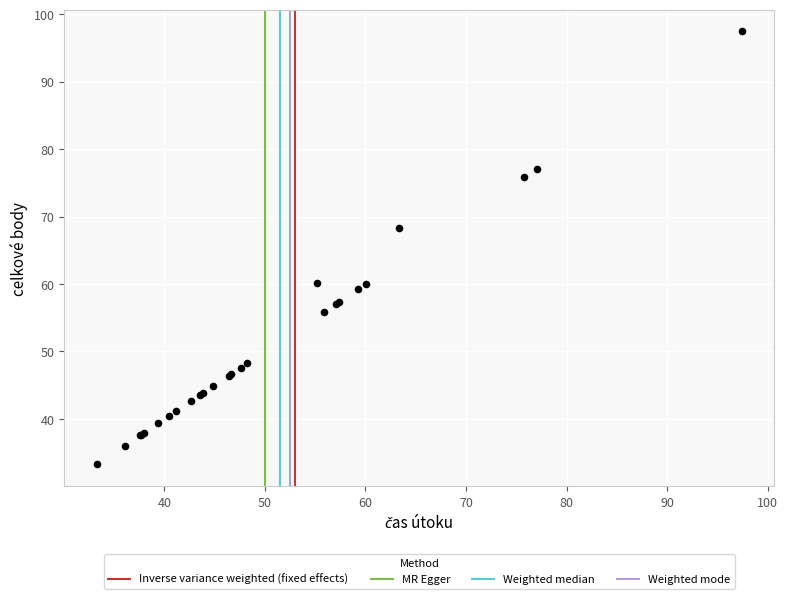

What Y value in the scatter plot is closest to 65?

68.4